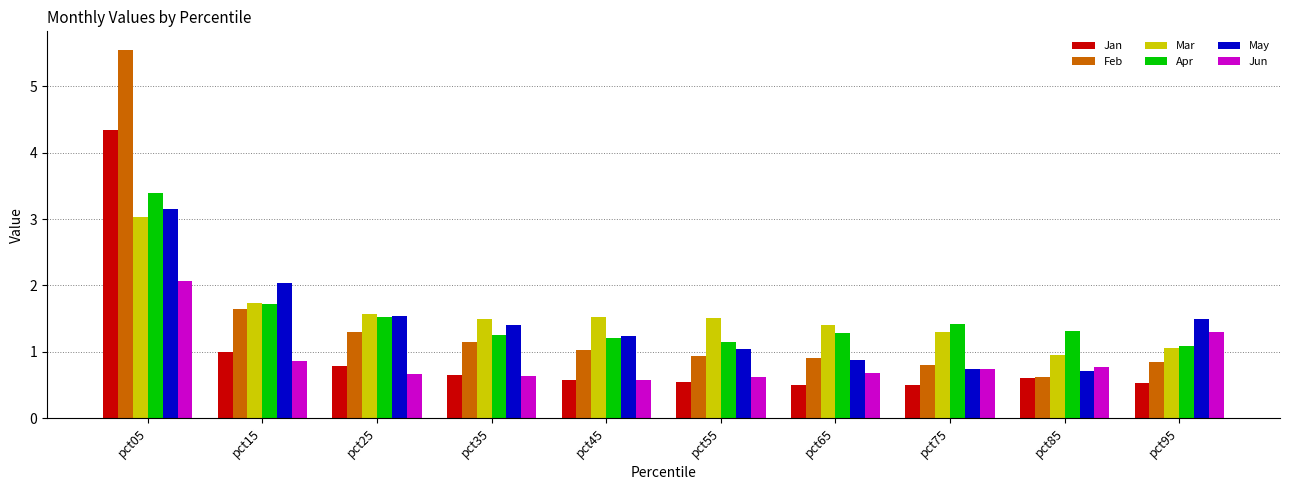

What is the approximate value of Feb at pct15?

1.6